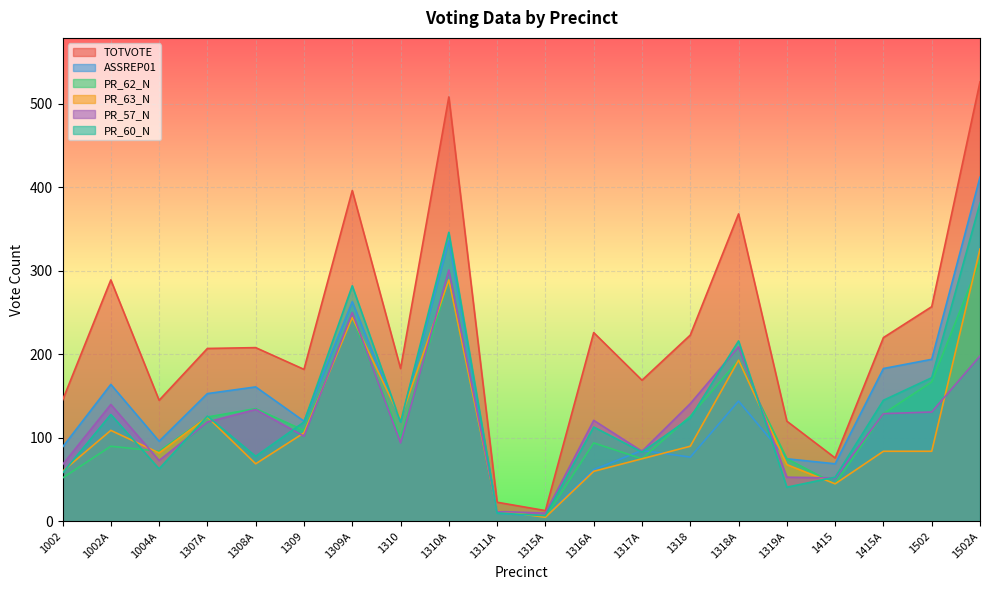

Reading left to right, list all the values displayed in this chart.

TOTVOTE: 145	289	145	207	208	182	396	183	508	23	13	226	169	223	368	120	76	220	257	526
ASSREP01: 89	164	96	153	161	120	263	119	336	10	6	62	85	77	144	75	69	183	194	412
PR_62_N: 52	90	84	125	135	109	244	101	289	13	5	94	75	126	193	75	45	129	167	312
PR_63_N: 60	109	82	125	69	106	244	123	289	13	5	60	75	90	193	68	45	84	84	326
PR_57_N: 68	140	73	119	134	102	250	94	301	12	10	121	84	141	209	53	52	129	131	198
PR_60_N: 58	128	63	126	78	119	282	119	346	10	7	113	83	124	216	41	53	145	172	381